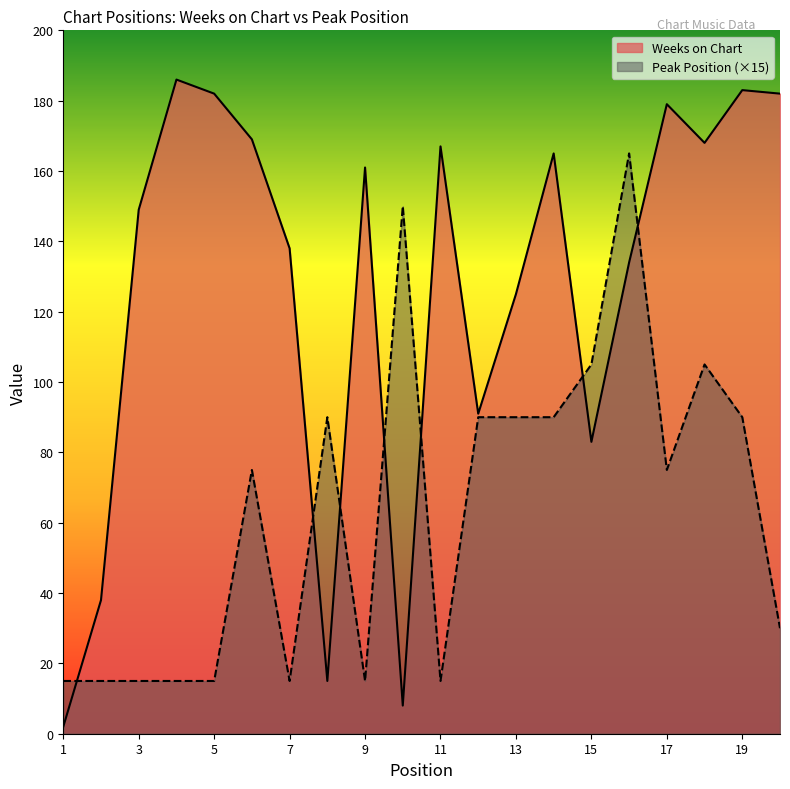

What is the sum of all Weeks on Chart values?

2525